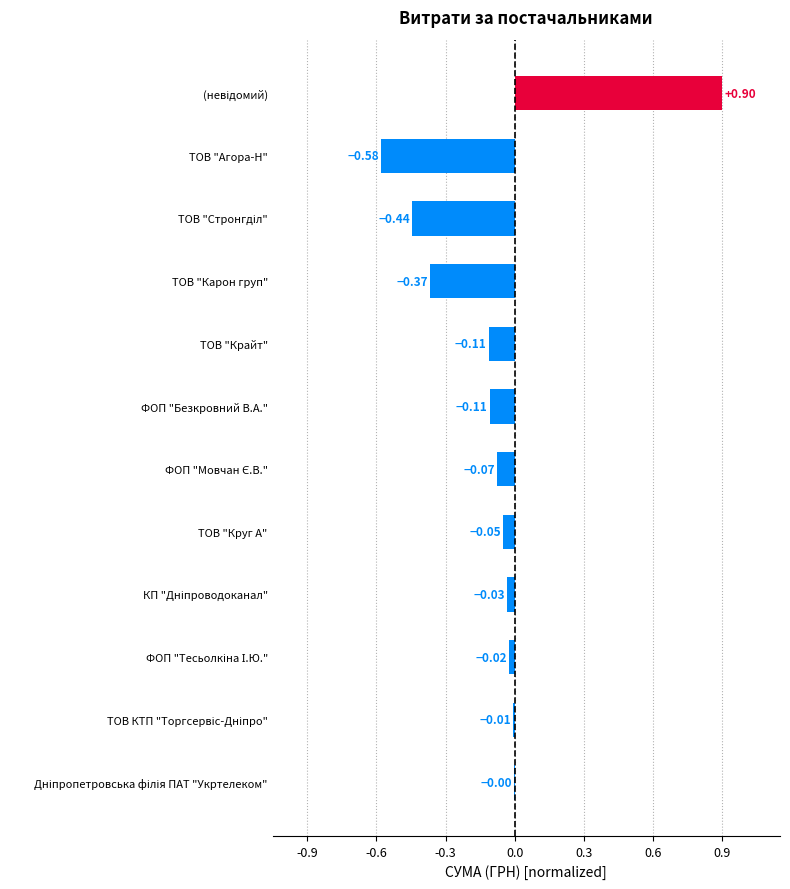

What is the sum of all values?

-0.9